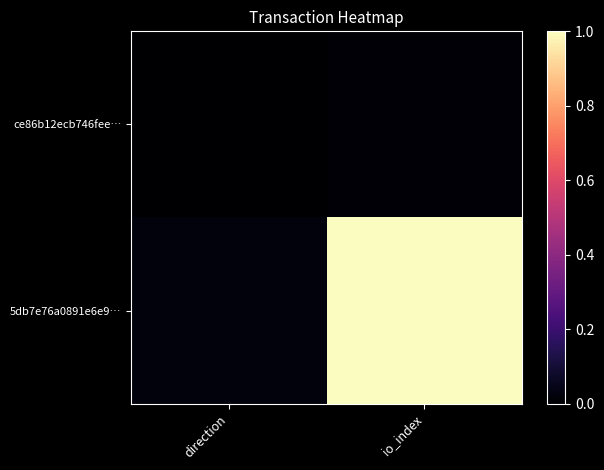

At io_index, list the series in order from smallest to largest.

ce86b12ecb746fee…, 5db7e76a0891e6e9…